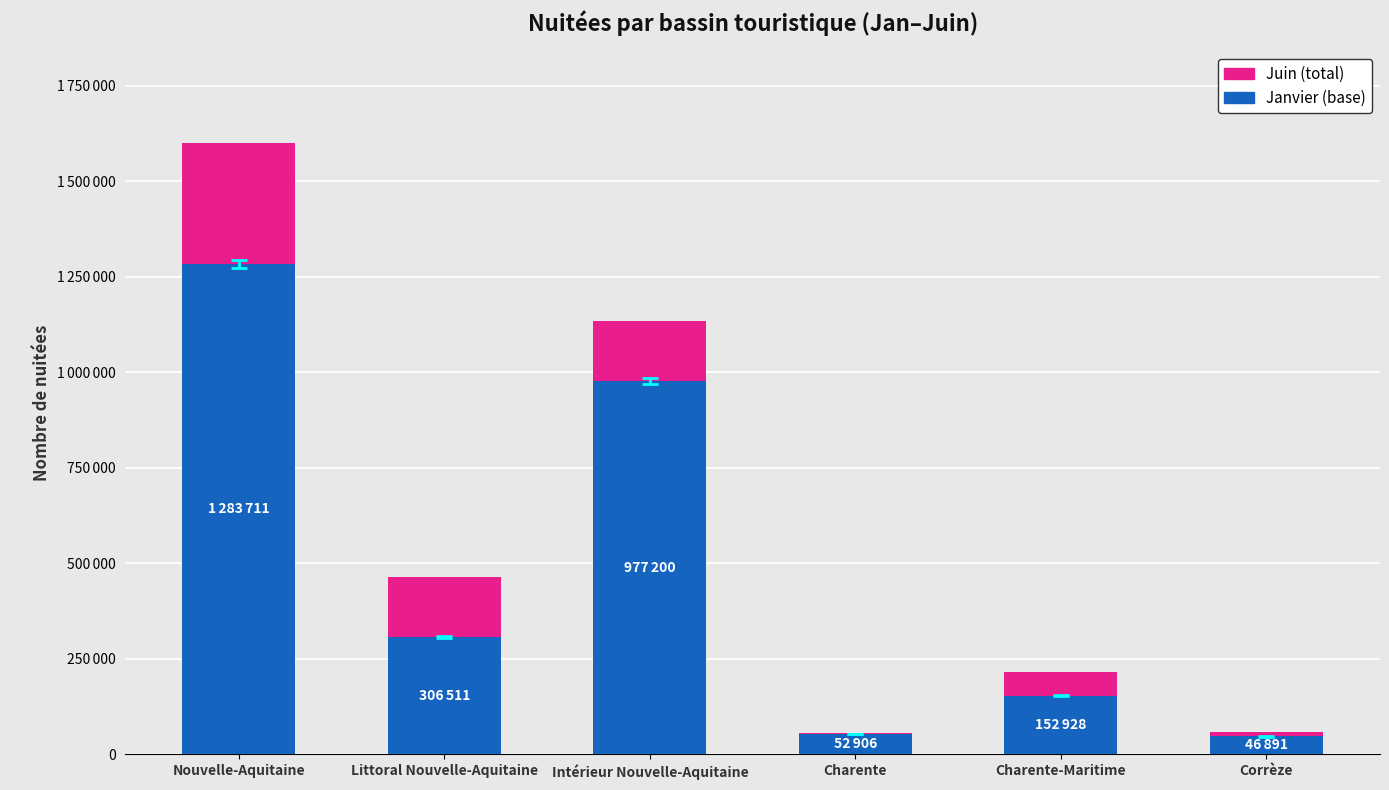

Are the bars horizontal?

No